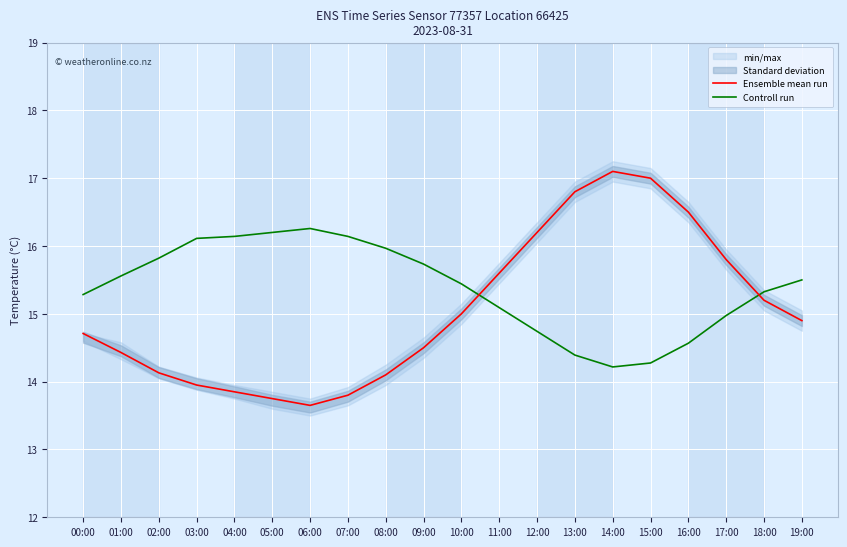

What is the minimum value for Controll run?

14.2